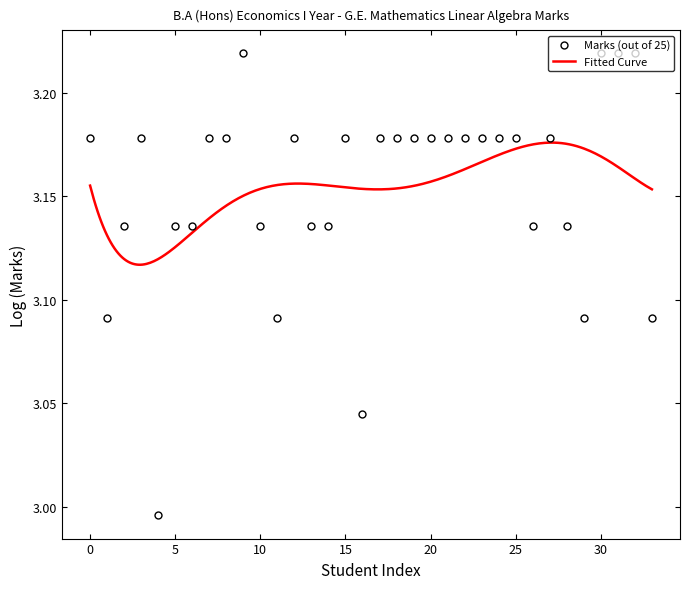

True or false: Marks (out of 25) has more than 1 interior local peaks.

True